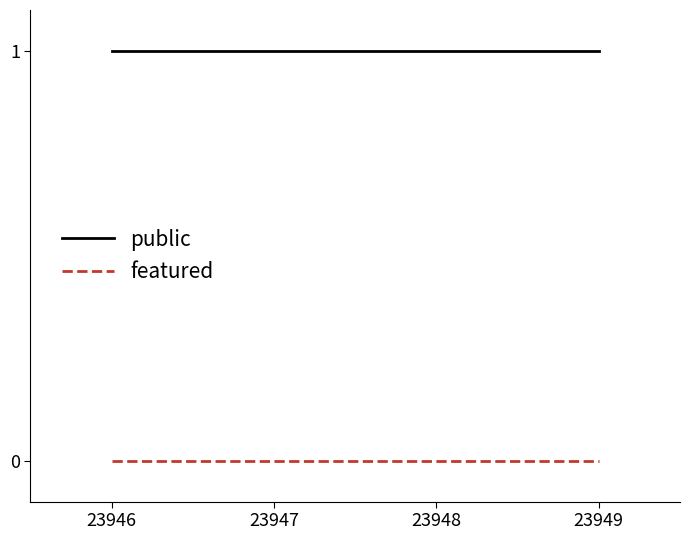

True or false: featured and public cross at least once.

False